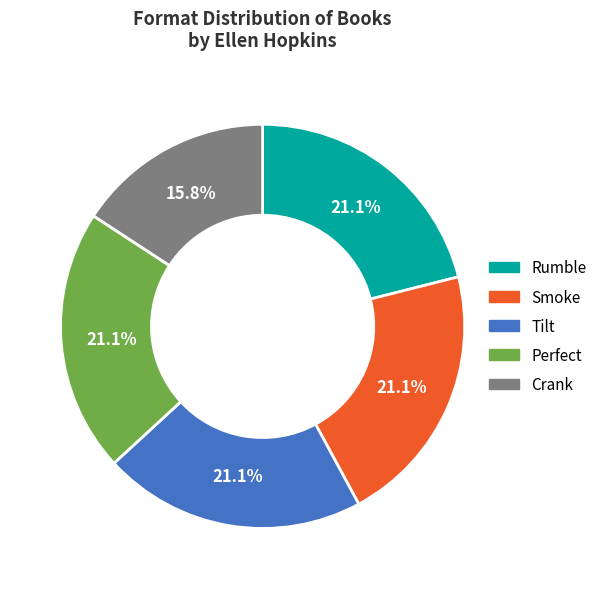

What is the smallest slice in the pie chart?

Crank